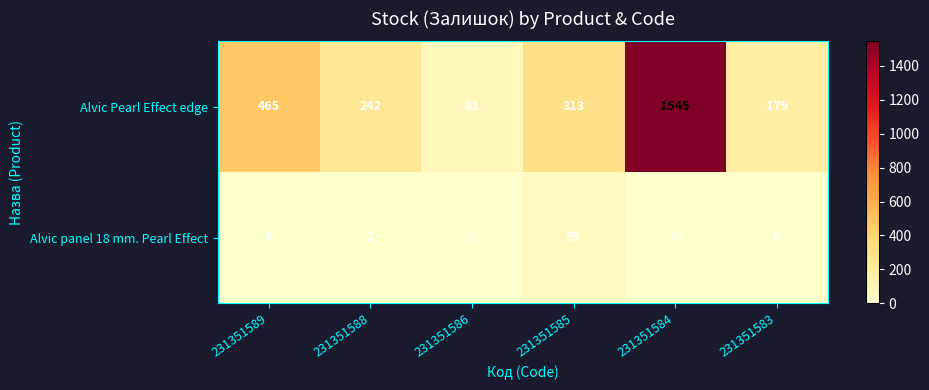

List the series in order of their peak value, highest first.

Alvic Pearl Effect edge, Alvic panel 18 mm. Pearl Effect